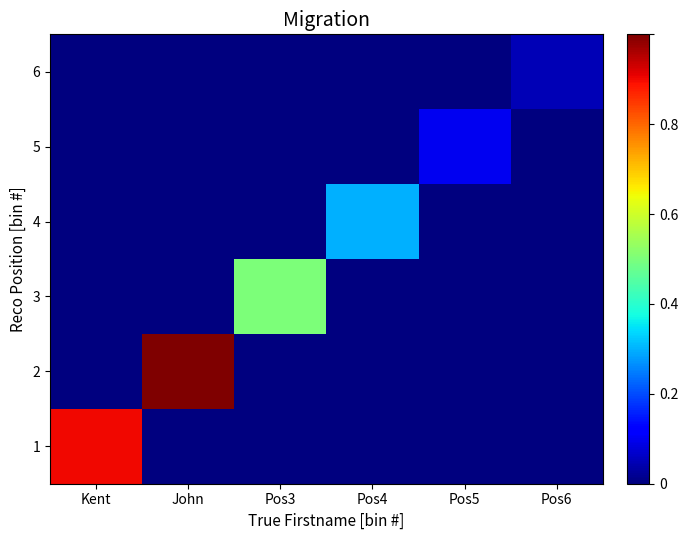

How many categories are shown in the chart?

6